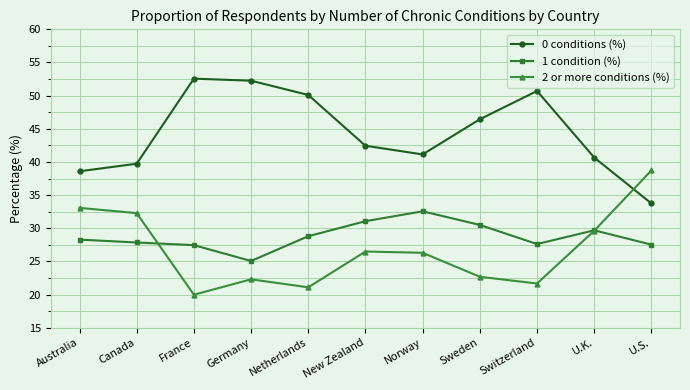

How many intersections are there between 1 condition (%) and 2 or more conditions (%)?

2